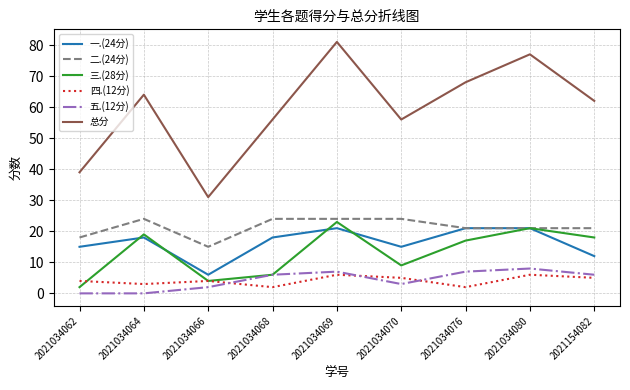

What is the difference between the maximum and second lowest values in the 五.(12分) series?

8